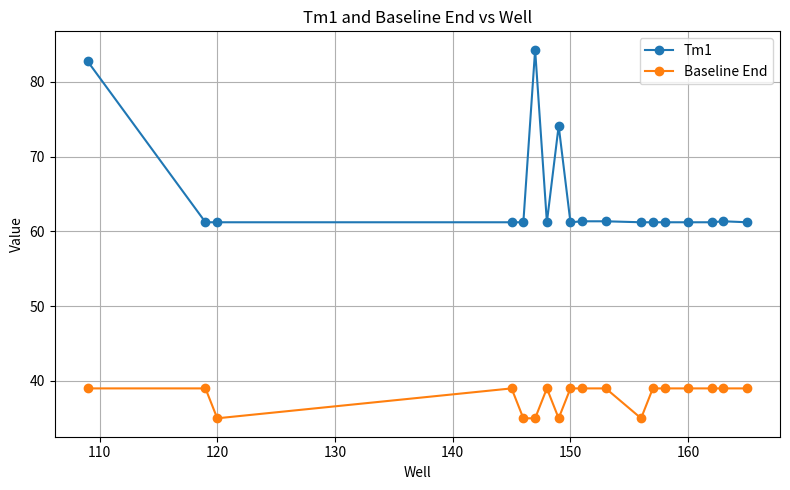

True or false: Baseline End and Tm1 intersect in this chart.

False